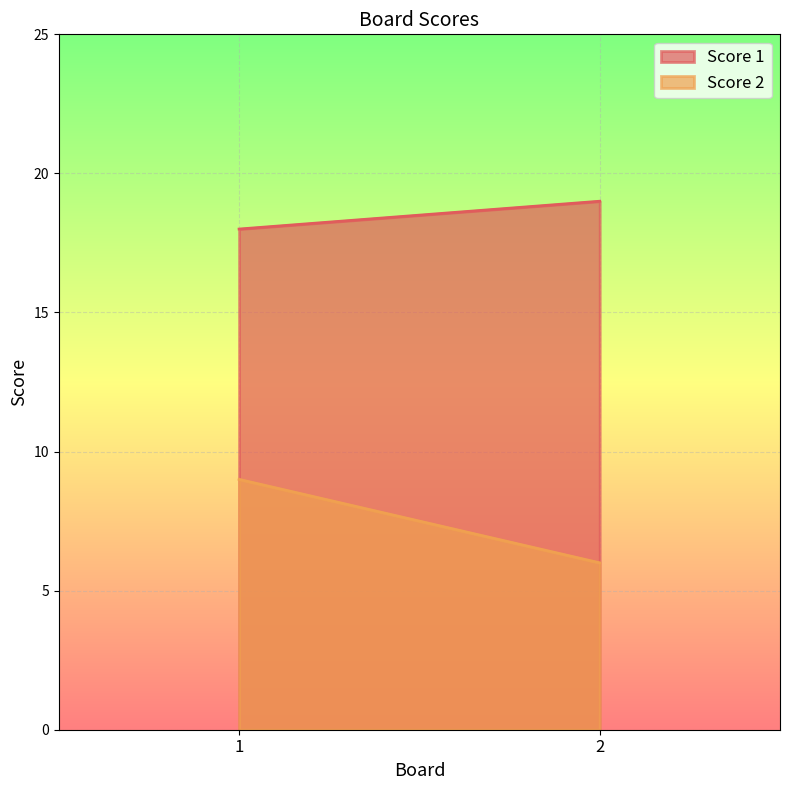

What is the difference between the Score 2 values at 1 and 2?

3